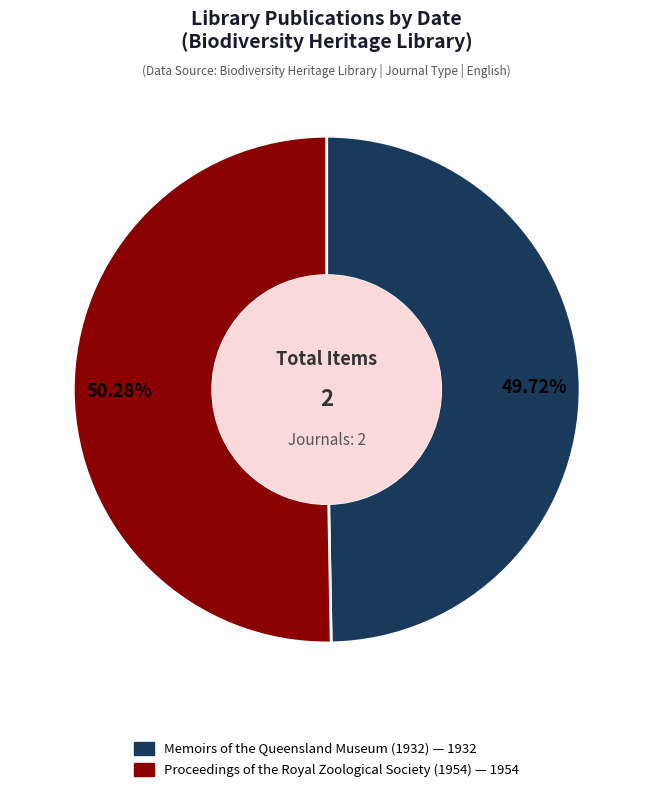

Is it true that Proceedings of the Royal Zoological Society (1954) is 50% of the pie?

True